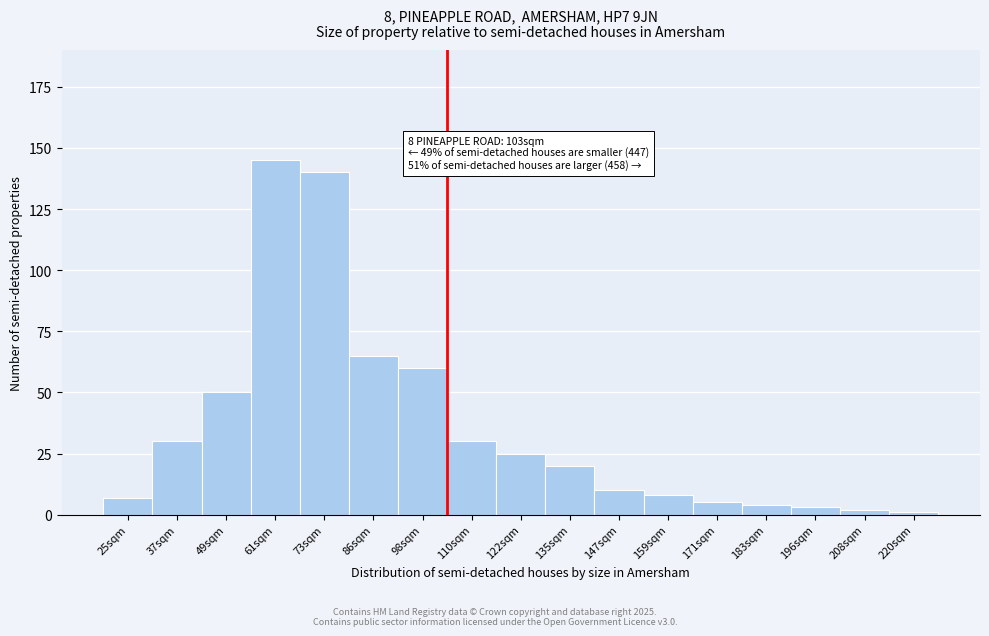

Reading left to right, list all the values displayed in this chart.

25sqm=7	37sqm=30	49sqm=50	61sqm=145	73sqm=140	86sqm=65	98sqm=60	110sqm=30	122sqm=25	135sqm=20	147sqm=10	159sqm=8	171sqm=5	183sqm=4	196sqm=3	208sqm=2	220sqm=1